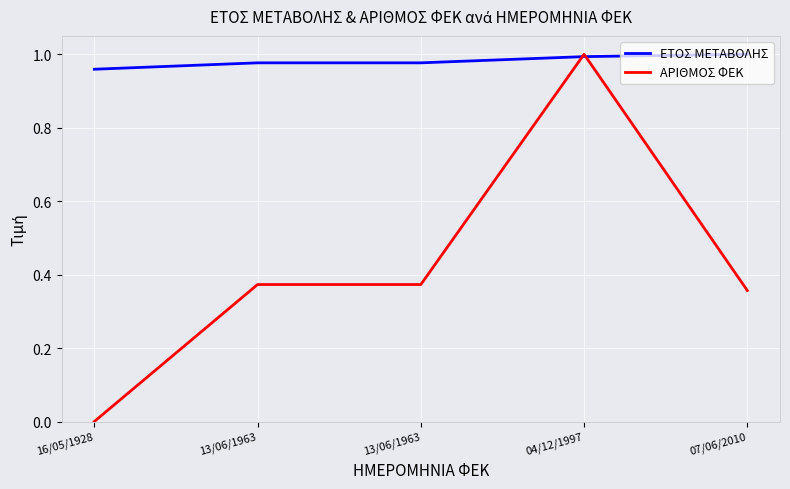

Is this an area chart (filled region under the line)?

No